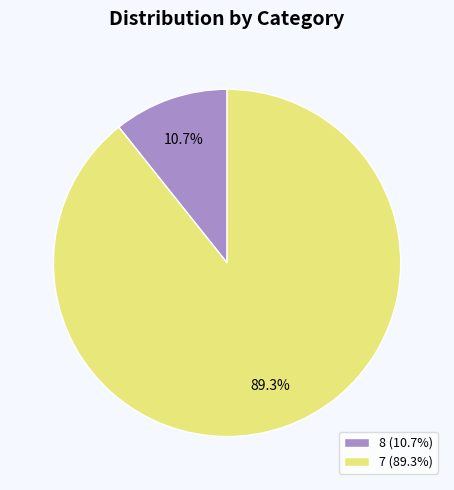

Does 7 represent more than half of the total?

Yes